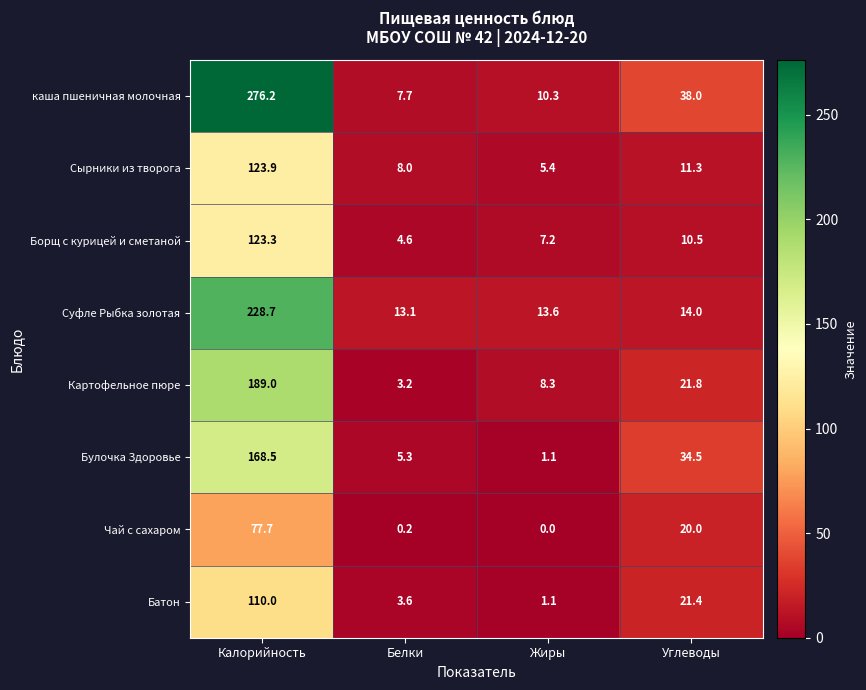

Which category has the highest value across all series?

Калорийность